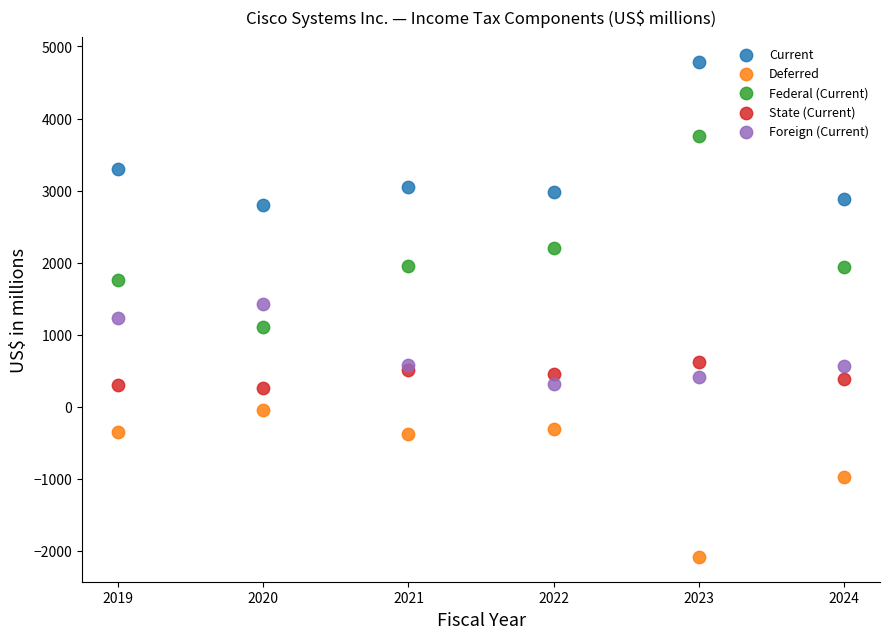

Which series reaches the maximum Y coordinate?

Current